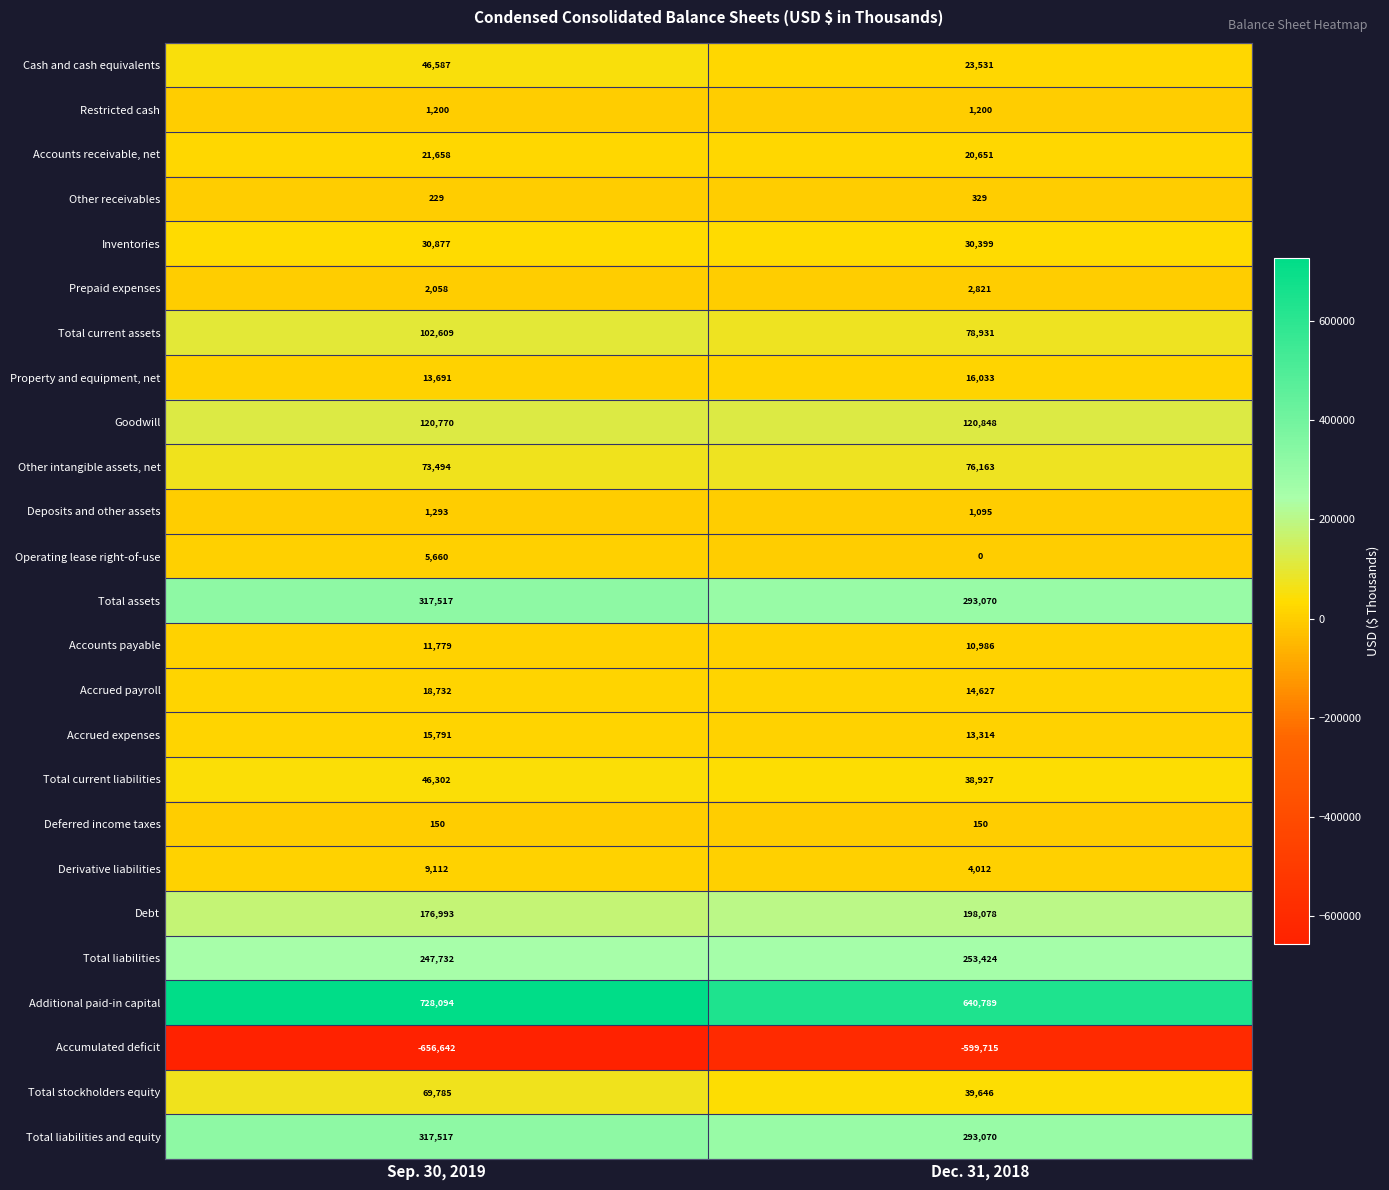

What is the spread (max minus min) of values at Sep. 30, 2019?

1384736